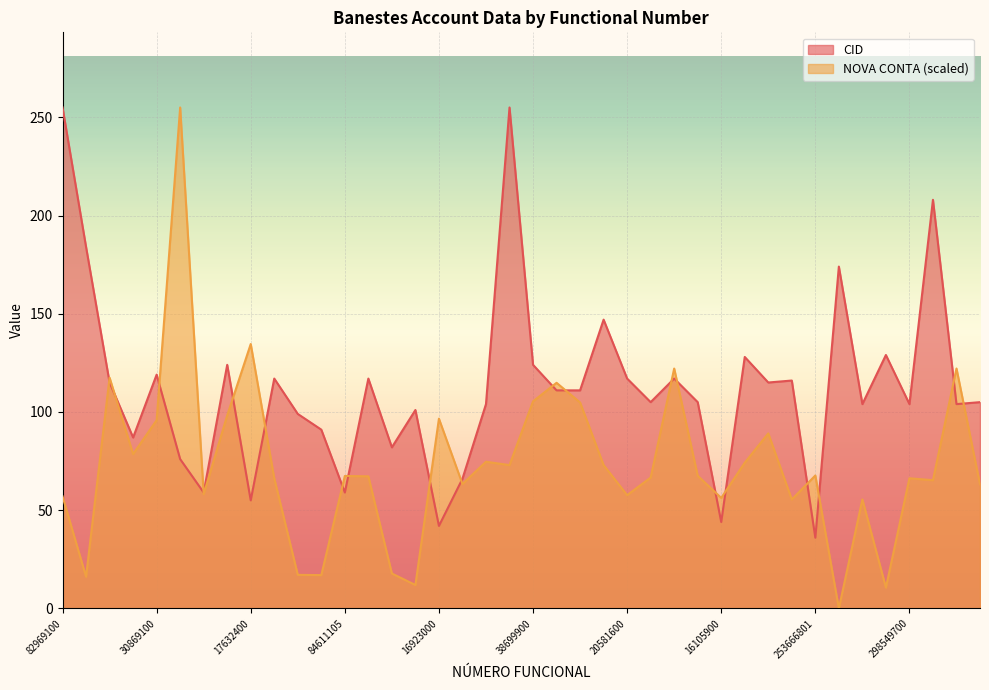

True or false: NOVA CONTA (scaled) and CID intersect in this chart.

True